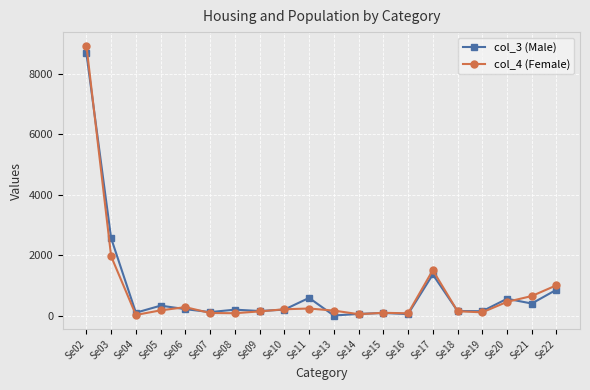

Is the value of col_4 (Female) at Se13 greater than the value of col_3 (Male) at Se11?

No